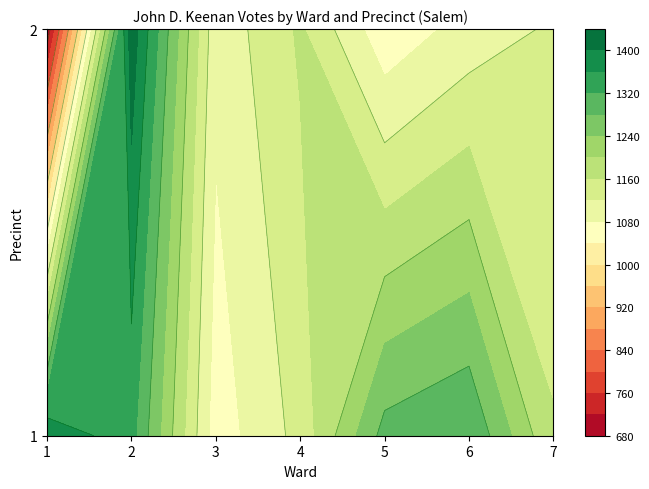

What is the difference between the maximum and second lowest values?

374